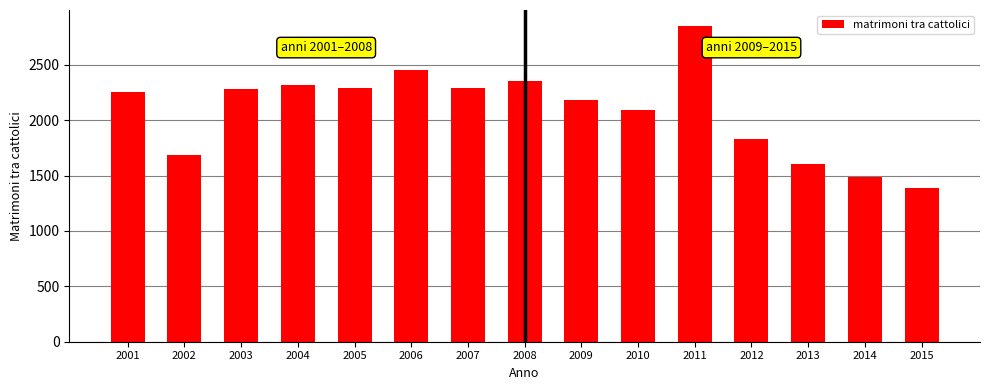

Which category has the highest value across all series?

2011